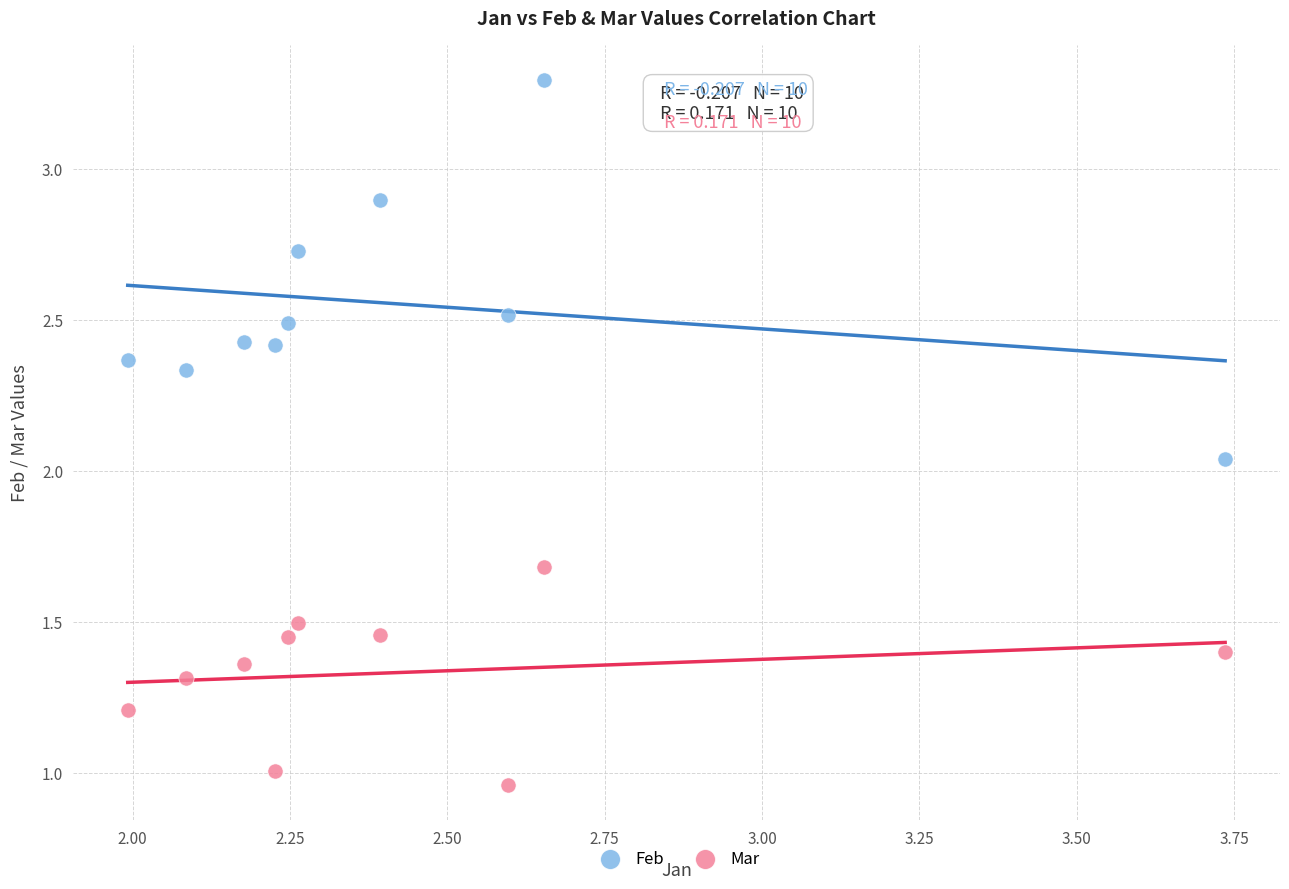

Which series has the widest spread of Y values?

Feb